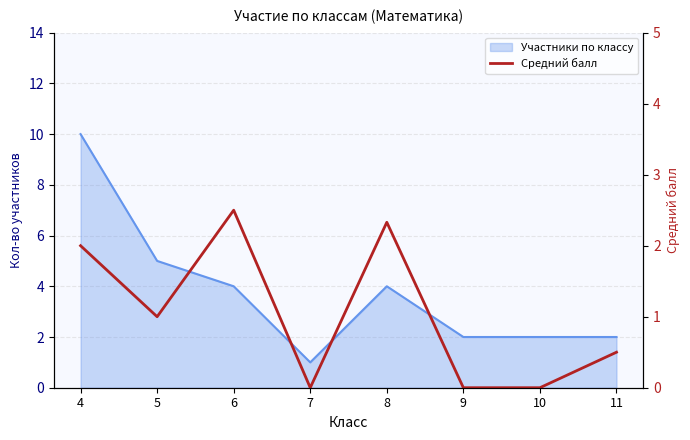

Reading left to right, extract all data points from this chart.

4=2.0	5=1.0	6=2.5	7=0.0	8=2.3	9=0.0	10=0.0	11=0.5